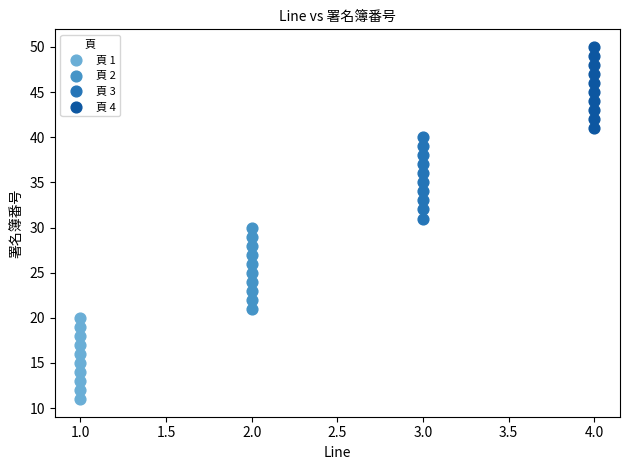

Which series contains the lowest Y value?

頁 1